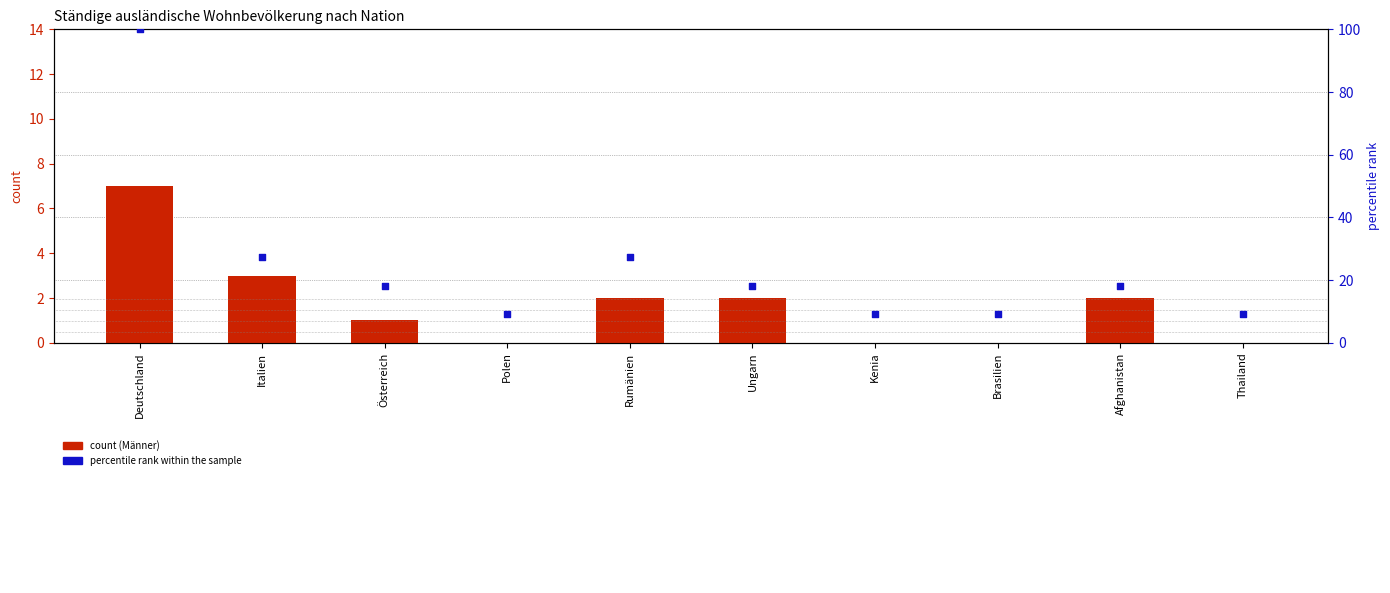

What are all the series names shown in the legend?

count (Männer), percentile rank within the sample